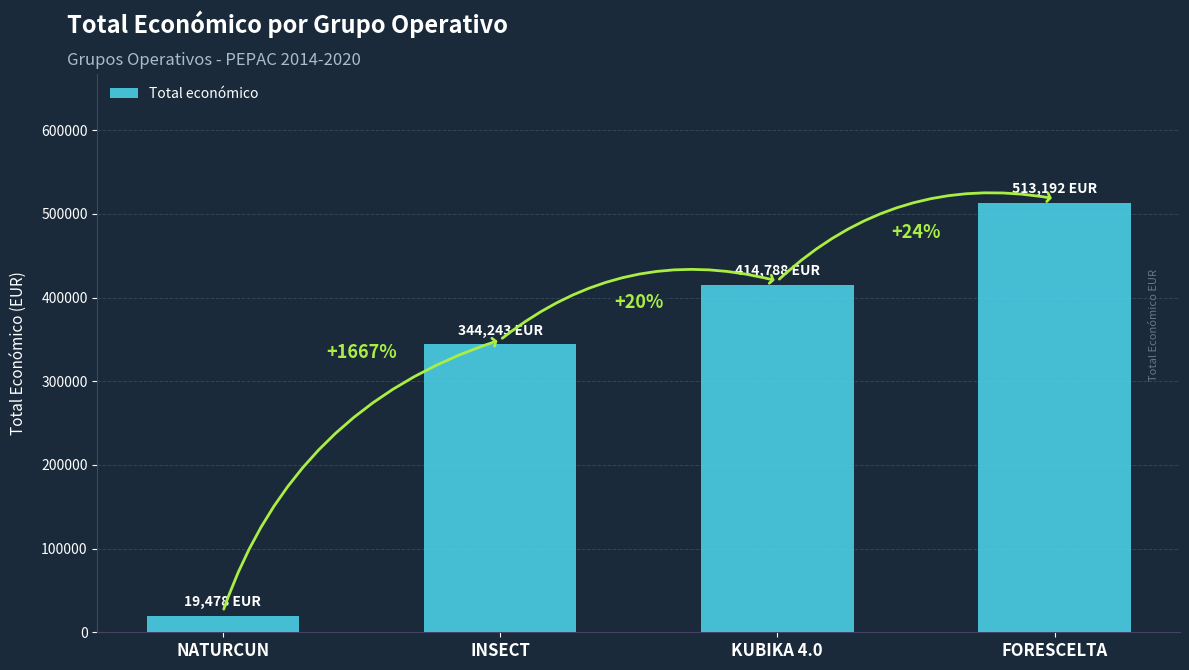

What is the average value?

322925